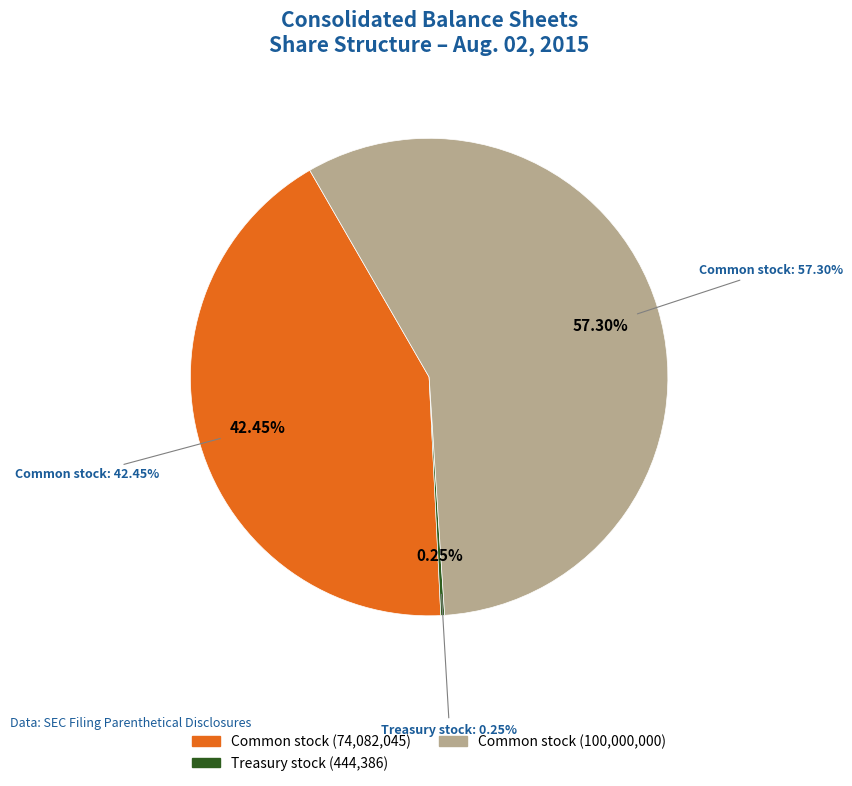

What percentage is the Common stock, shares authorized slice, to the nearest percent?

57%